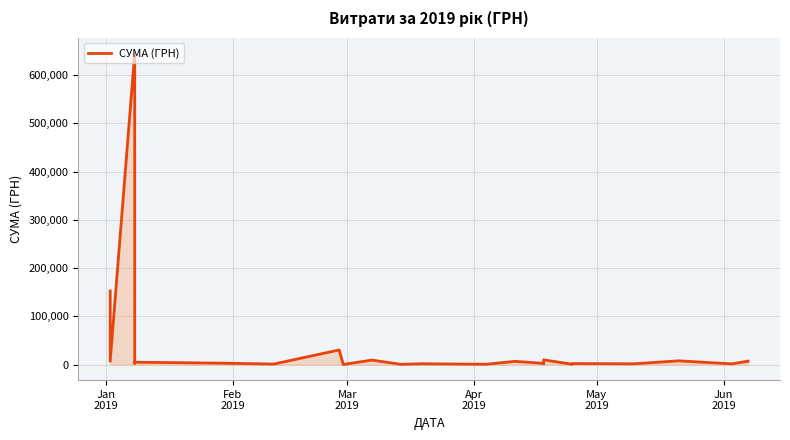

What is the greatest value displayed?

645177.7